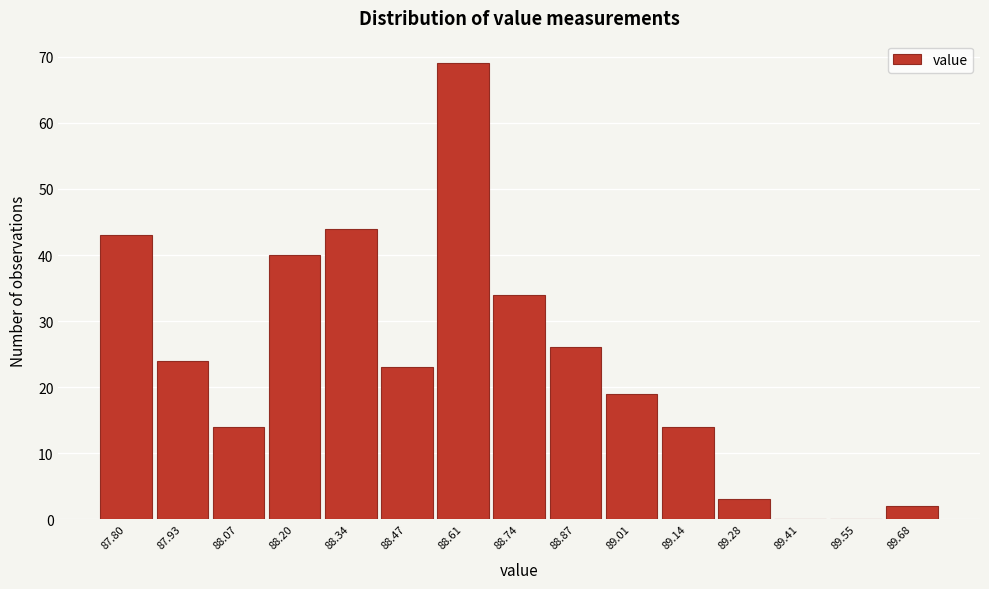

Which range on the x-axis has the tallest bar?

88.54 to 88.68